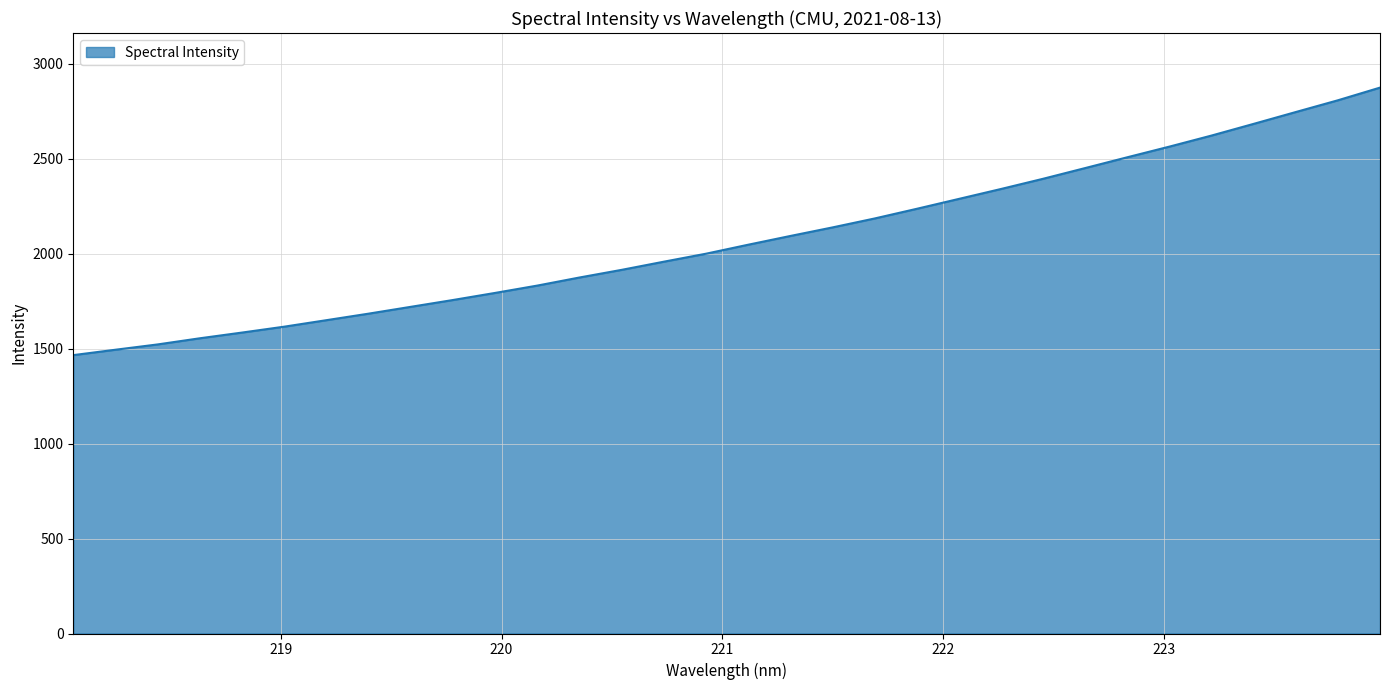

What is the greatest value displayed?

2875.3